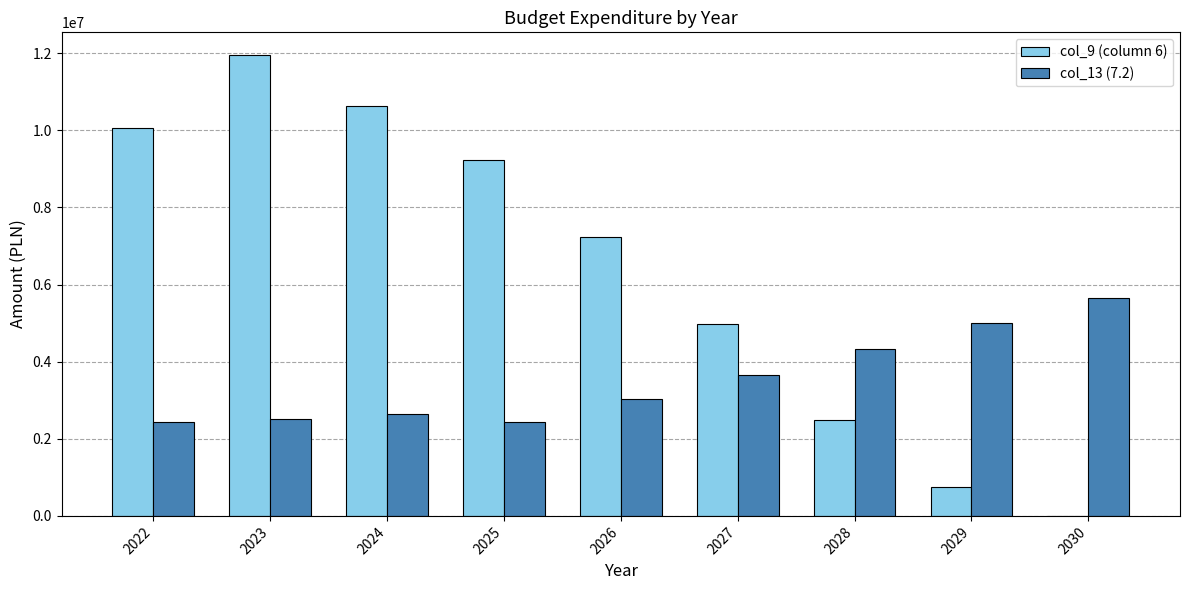

At which label is col_9 (column 6) closest to 5971275?

2027